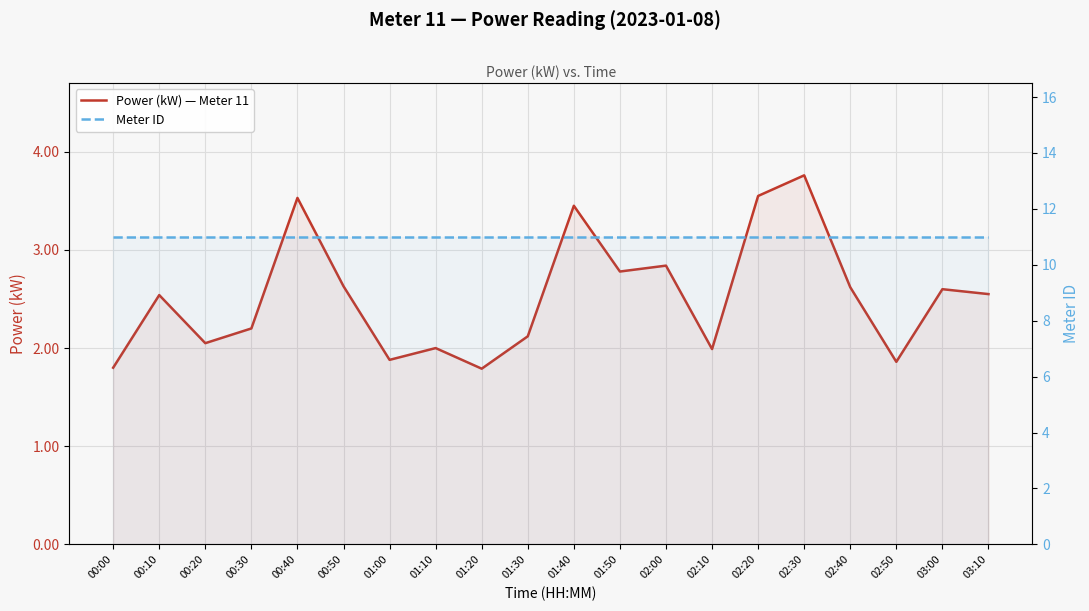

True or false: Power (kW) — Meter 11 and Meter ID cross at least once.

False